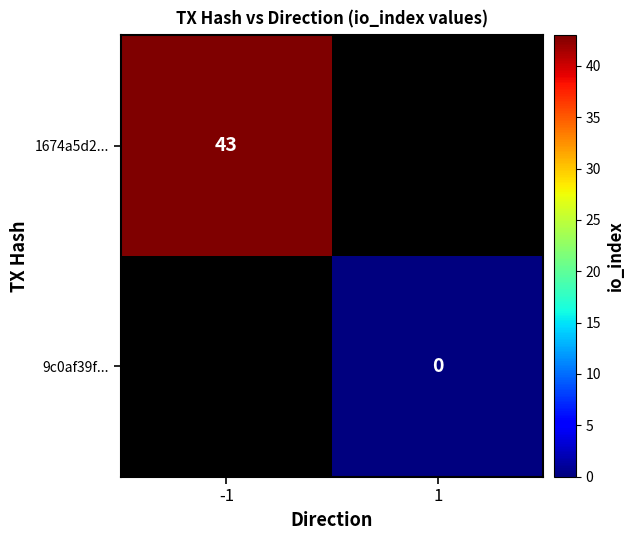

Rank the categories by 9c0af39f... value from lowest to highest.

-1, 1